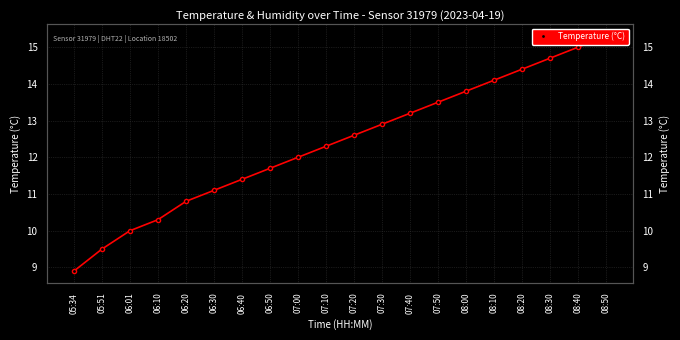

Read the value at 06:40.

11.4